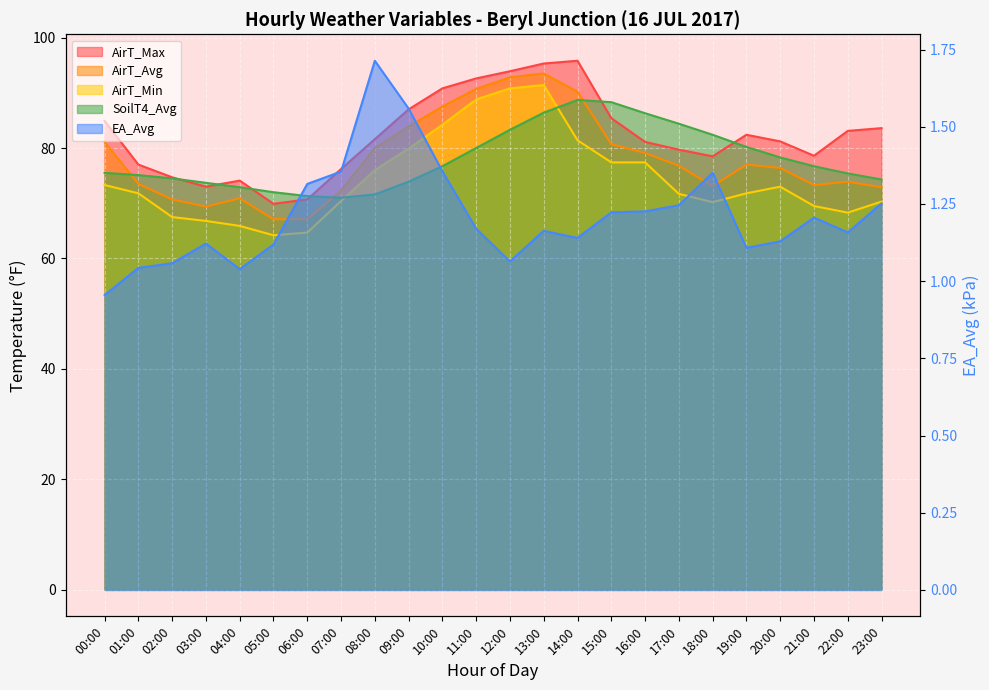

True or false: AirT_Min and EA_Avg cross at least once.

False